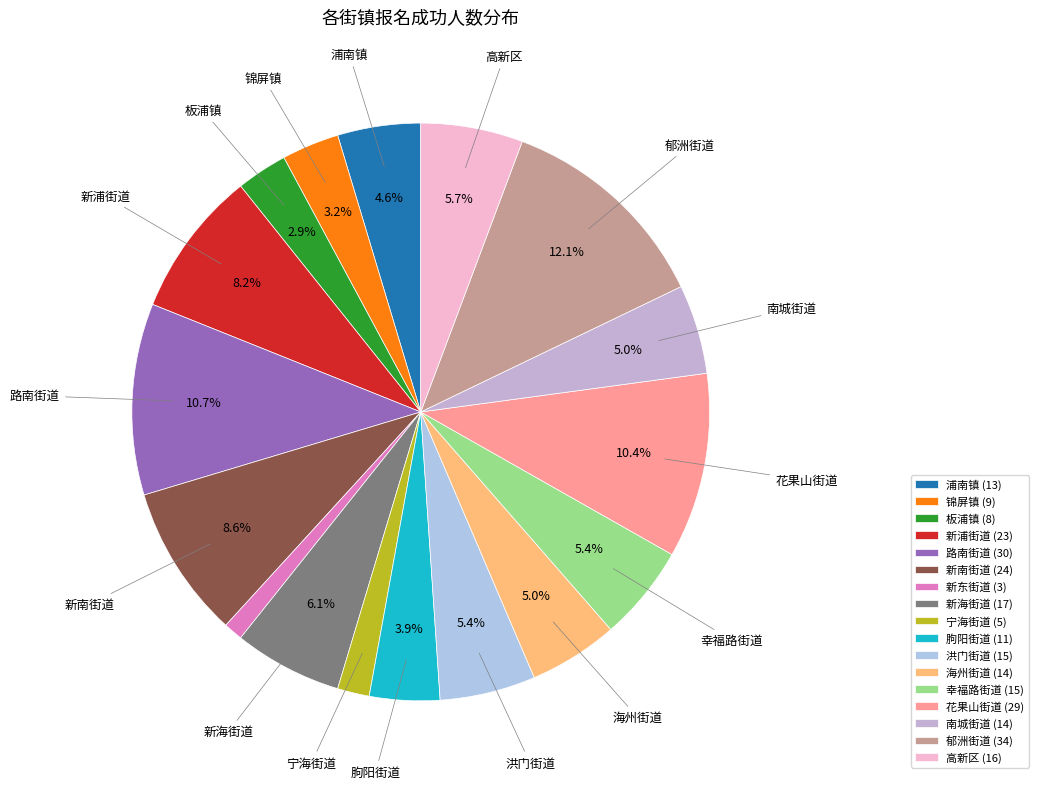

Approximately how many times larger is the value at 新东街道 compared to 海州街道?

0.2